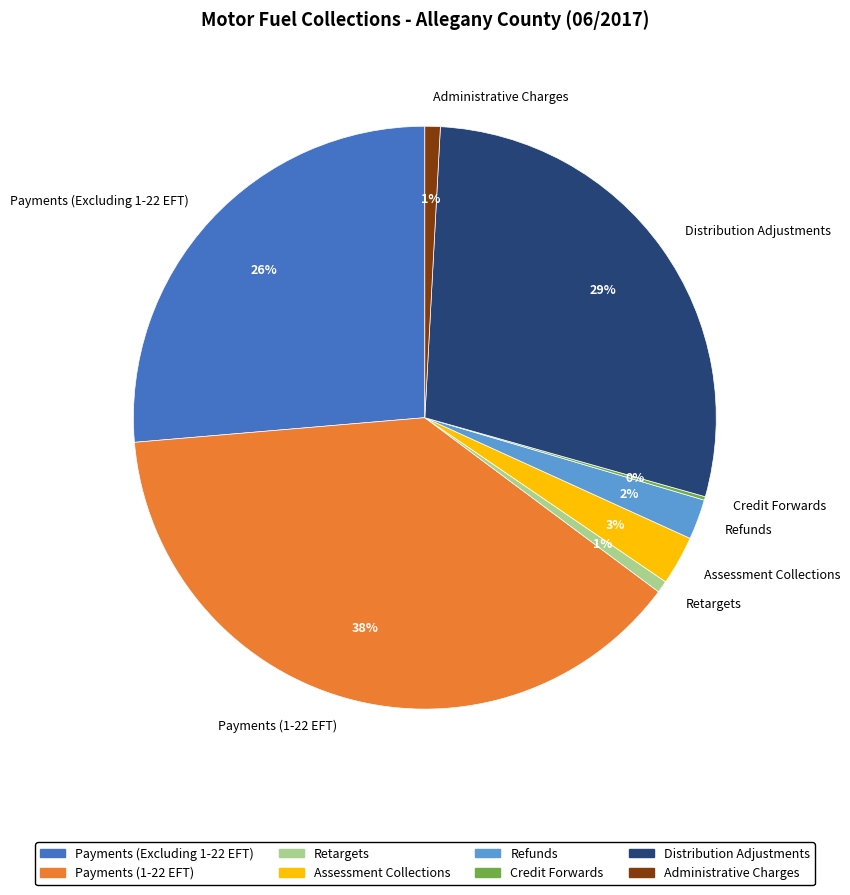

To the nearest percent, what percentage of the pie is Refunds?

2%